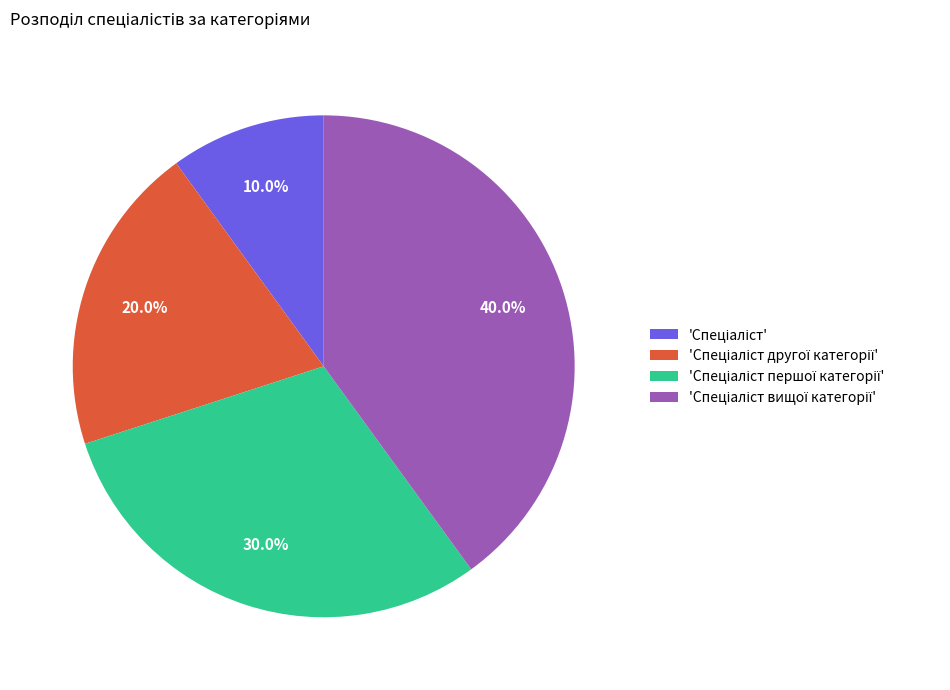

How many slices are in this pie chart?

4